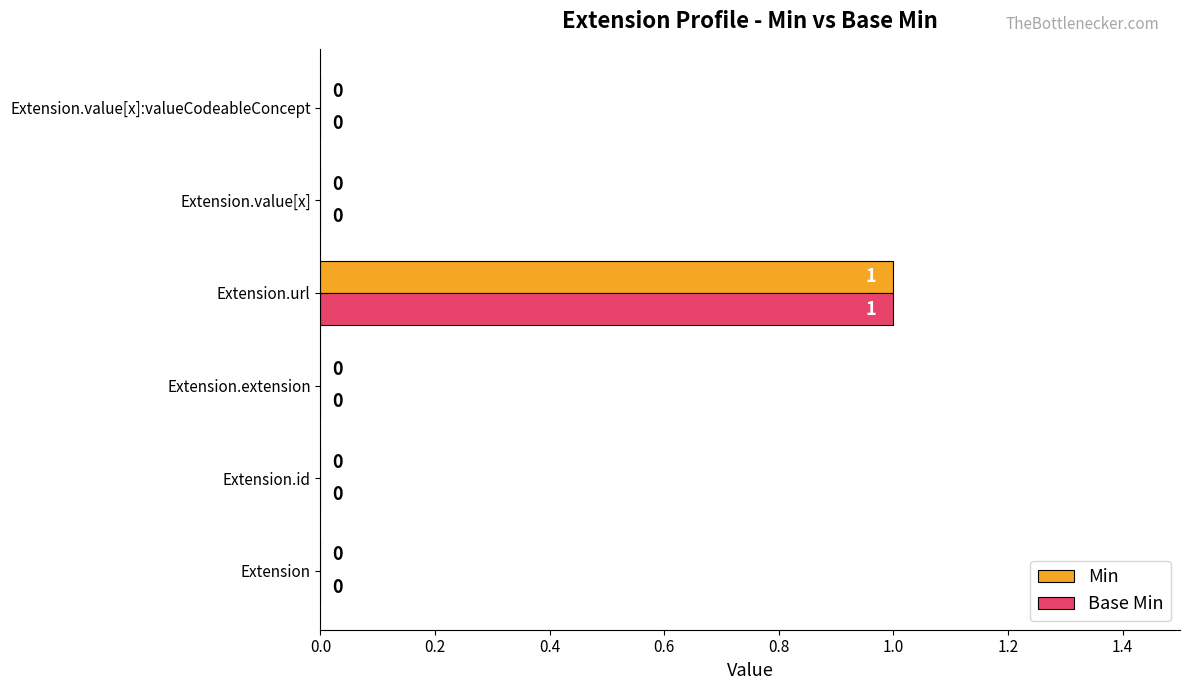

Which category has the highest value in the Min series?

Extension.url